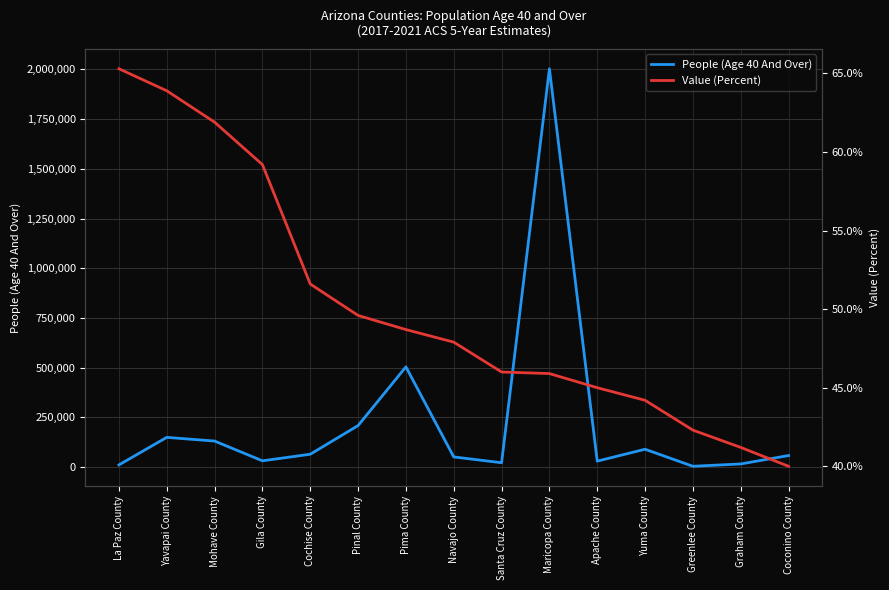

Rank the series at Greenlee County from lowest to highest value.

Value (Percent), People (Age 40 And Over)